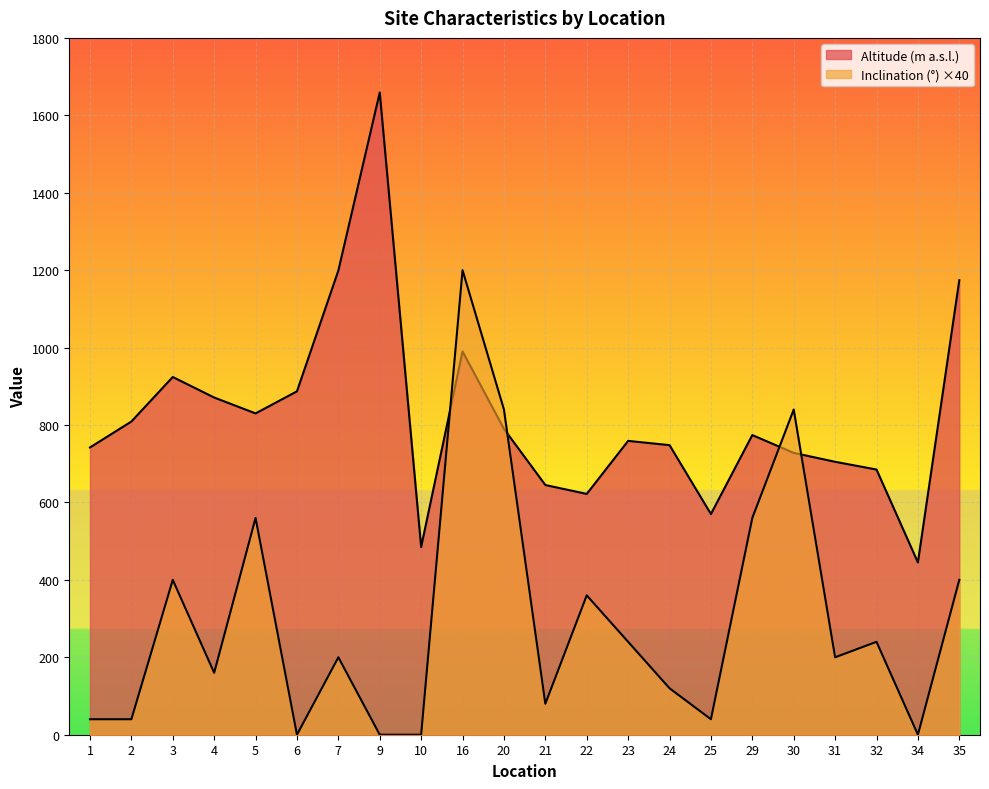

What are all the series names shown in the legend?

Inclination, Altitude